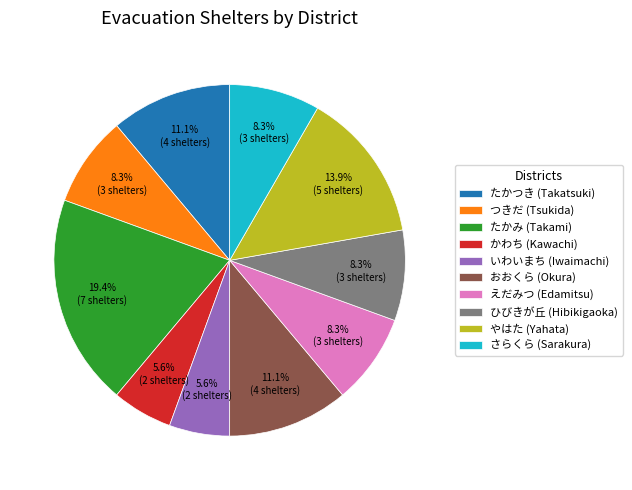

What is the ratio of the value at つきだ (Tsukida) to the value at やはた (Yahata)?

0.6